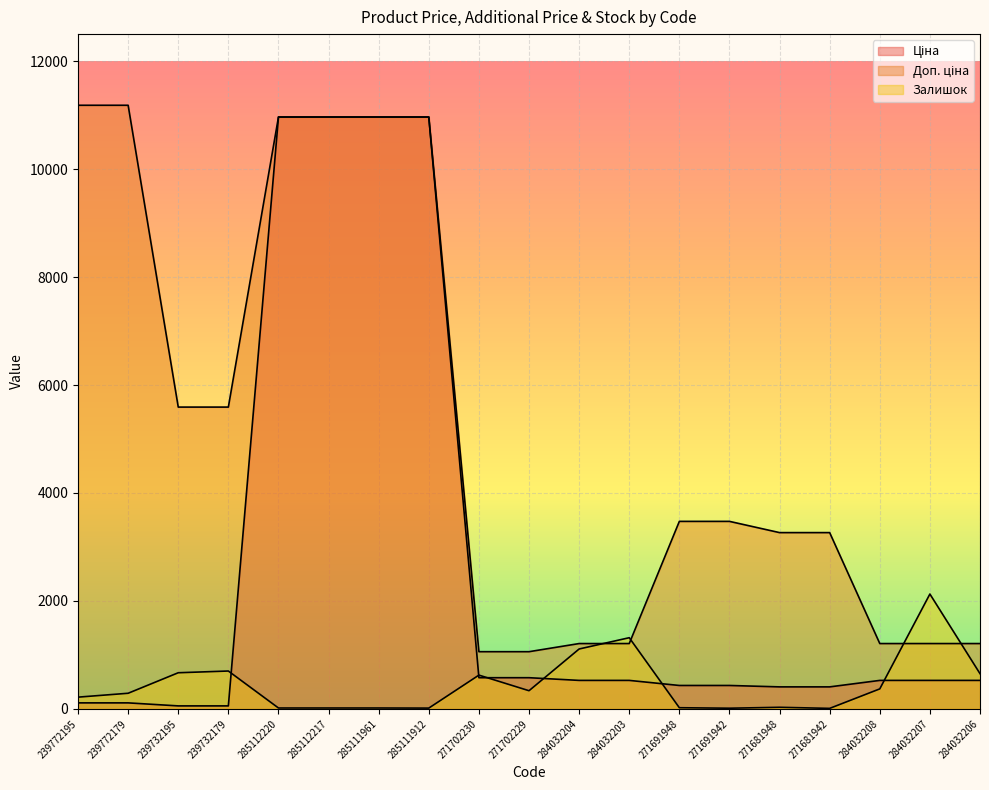

True or false: Доп. ціна and Ціна cross at least once.

False